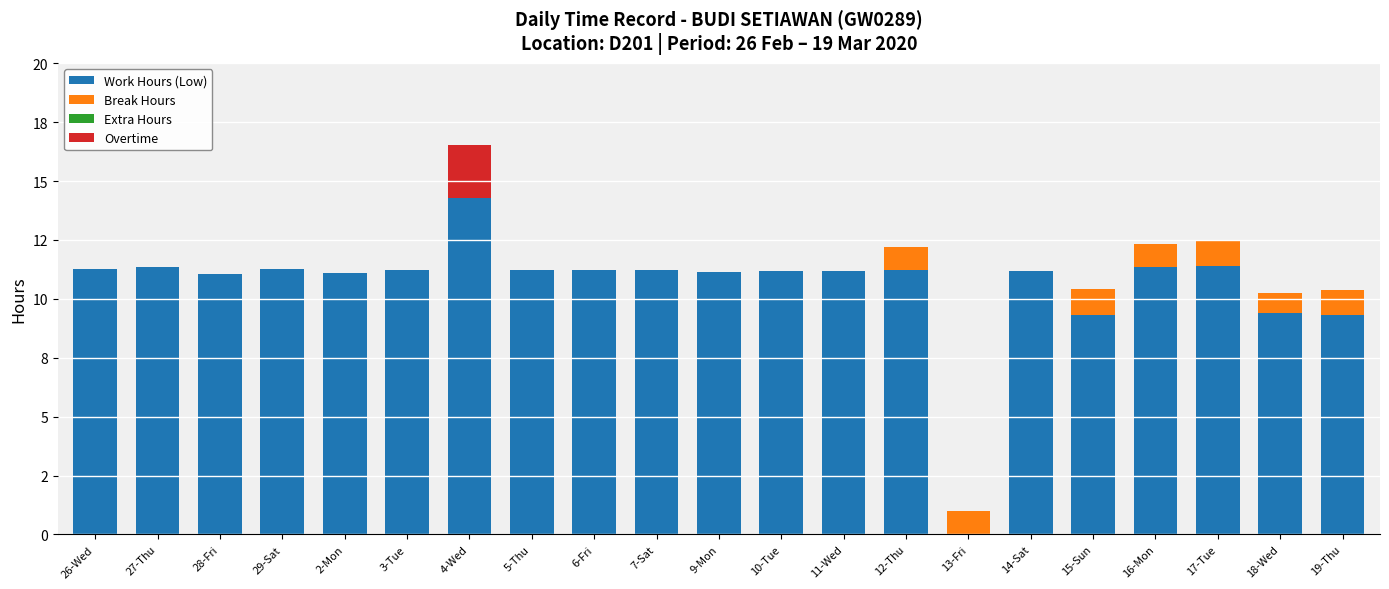

The Break Hours series shows 0.3 at 2-Mon. True or false?

False